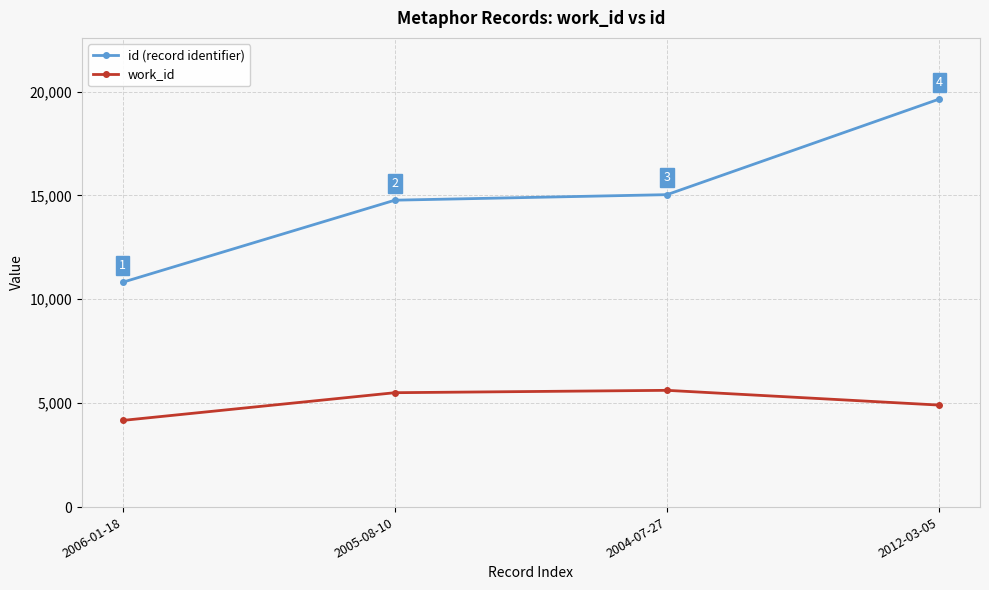

What is the value of the work_id point at the 4th from the left?

4909